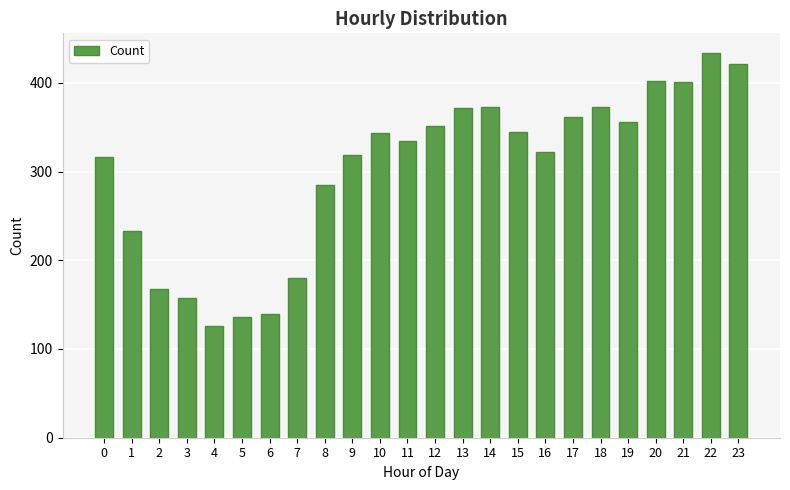

Which label corresponds to the largest value in the chart?

22